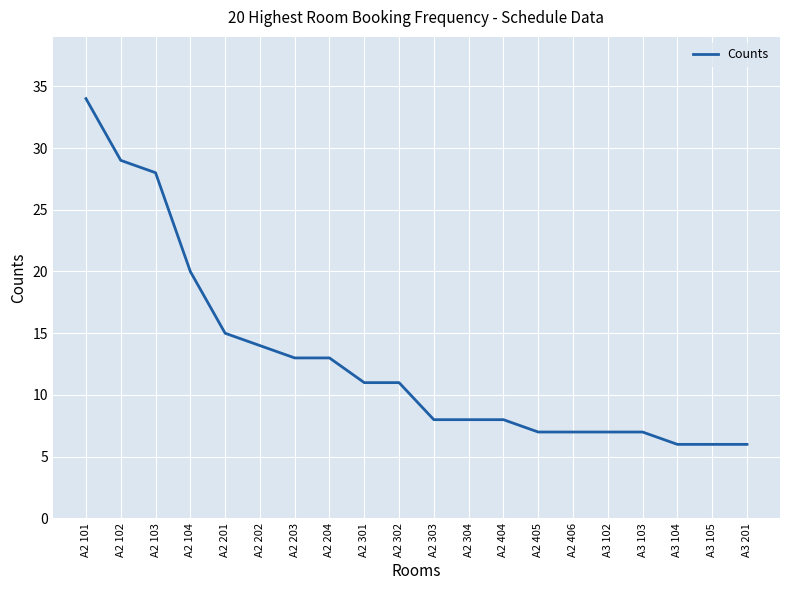

Reading left to right, what are all the values shown in this chart?

A2 101=34	A2 102=29	A2 103=28	A2 104=20	A2 201=15	A2 202=14	A2 203=13	A2 204=13	A2 301=11	A2 302=11	A2 303=8	A2 304=8	A2 404=8	A2 405=7	A2 406=7	A3 102=7	A3 103=7	A3 104=6	A3 105=6	A3 201=6